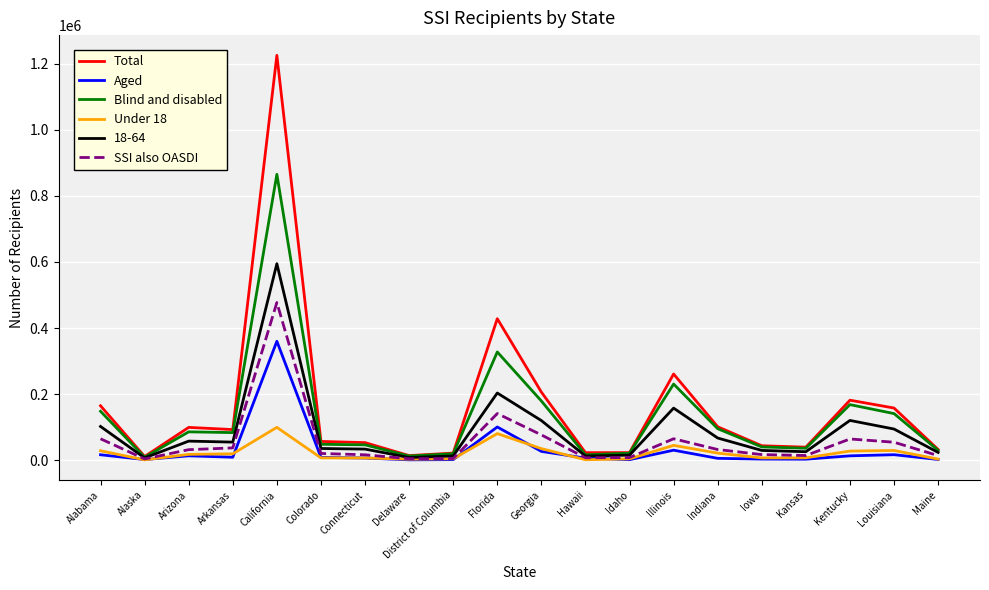

What are all the series names shown in the legend?

Total, Aged, Blind and disabled, Under 18, 18-64, SSI also OASDI